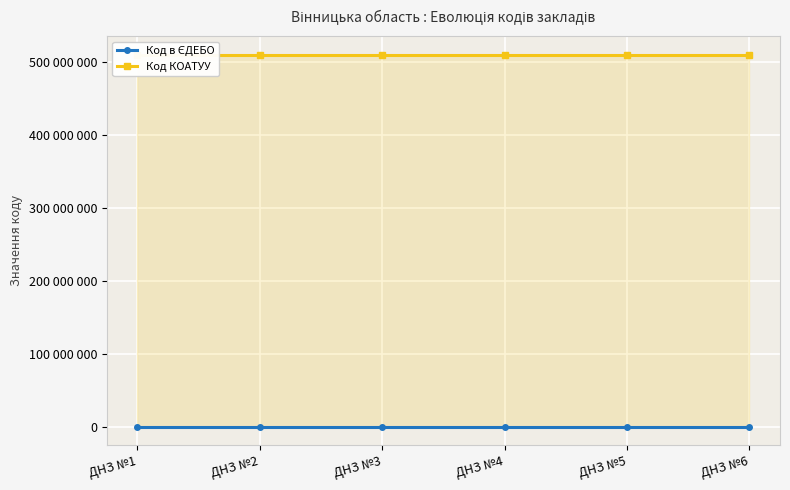

Reading left to right, list all the values displayed in this chart.

Код в ЄДЕБО: 174321	174322	174323	174324	174325	174326
Код КОАТУУ: 510500000	510500000	510500000	510500000	510500000	510500000